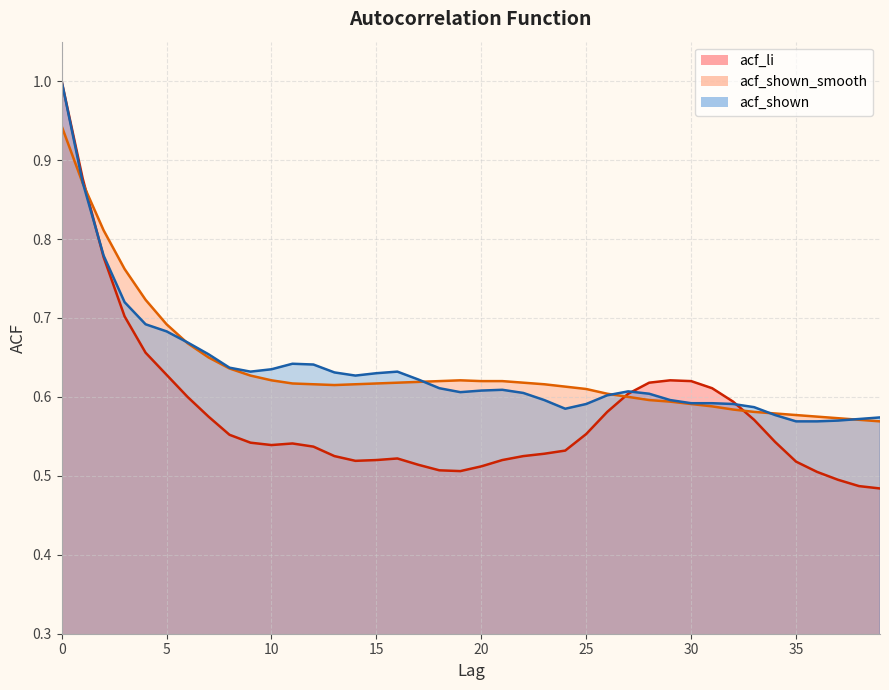

True or false: acf_shown and acf_shown_smooth intersect in this chart.

True